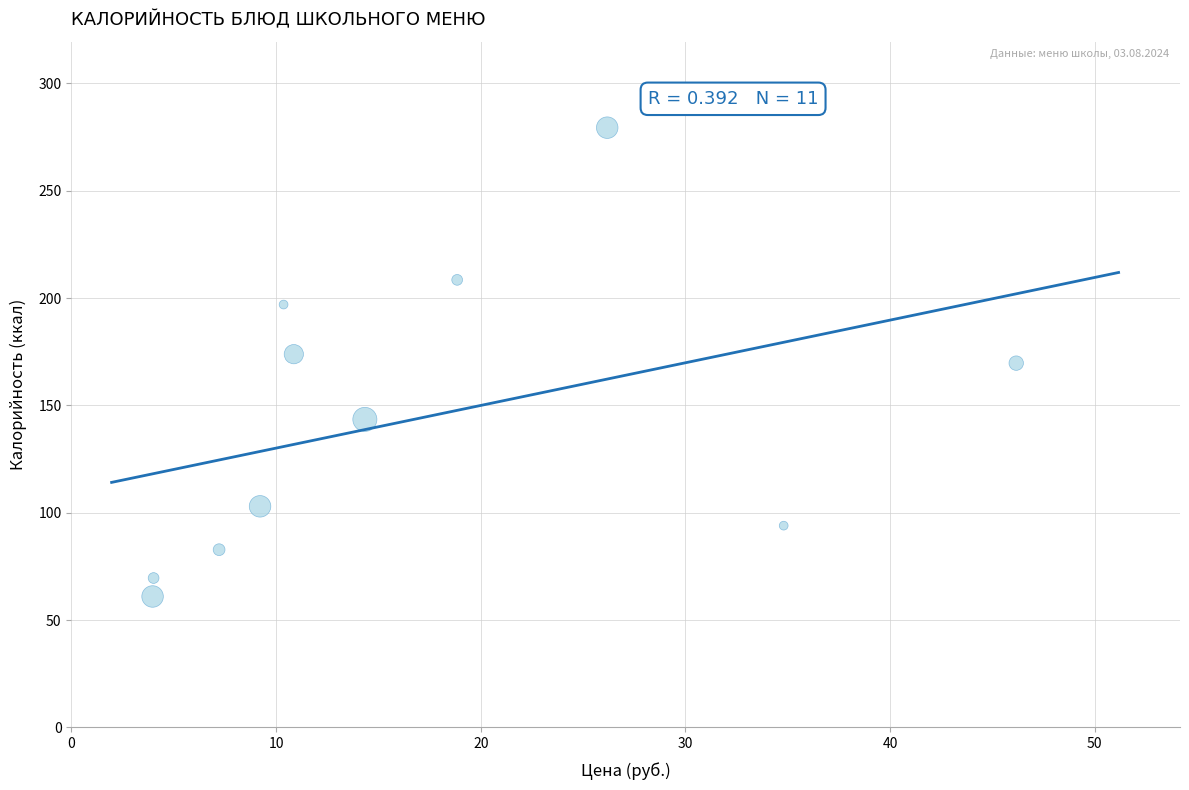

What is the average X value?

16.9